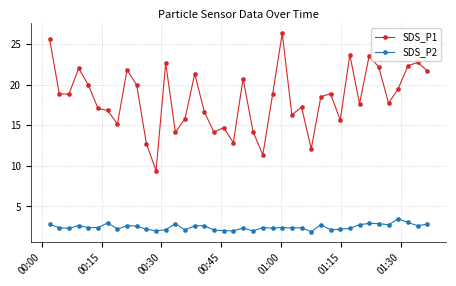

Does the chart display data point markers on the line(s)?

Yes